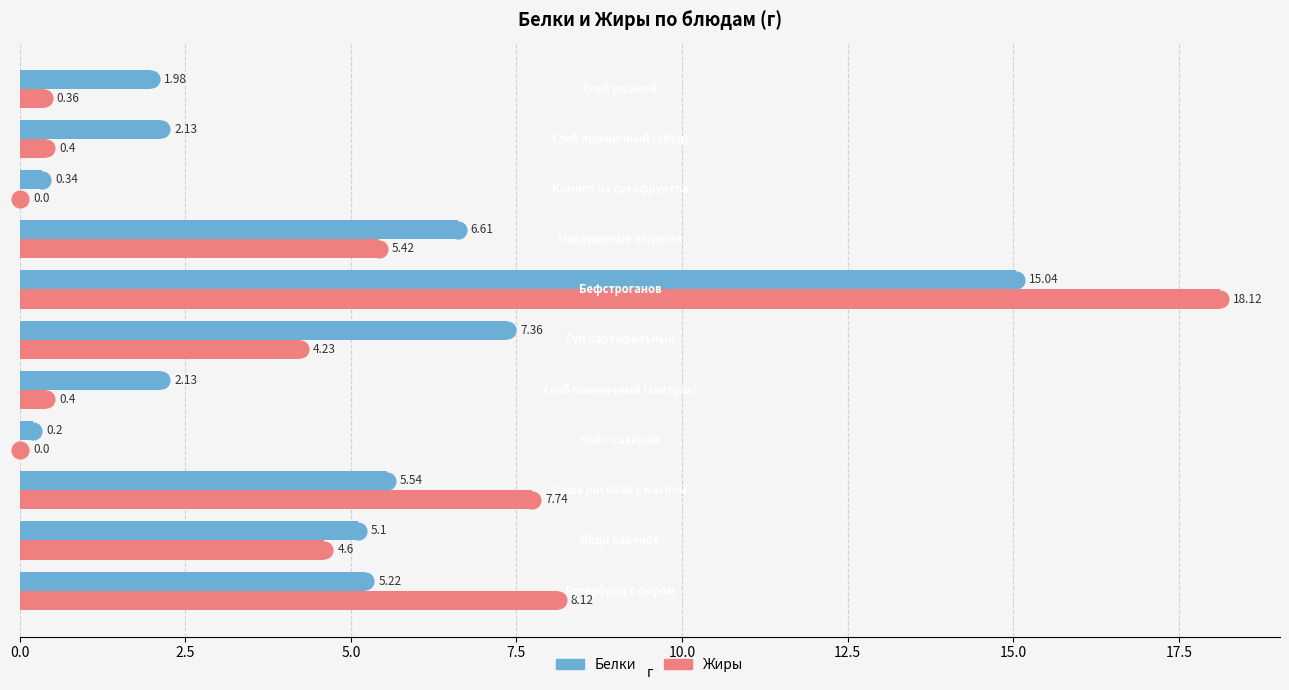

Which series has the largest total across all categories?

Белки